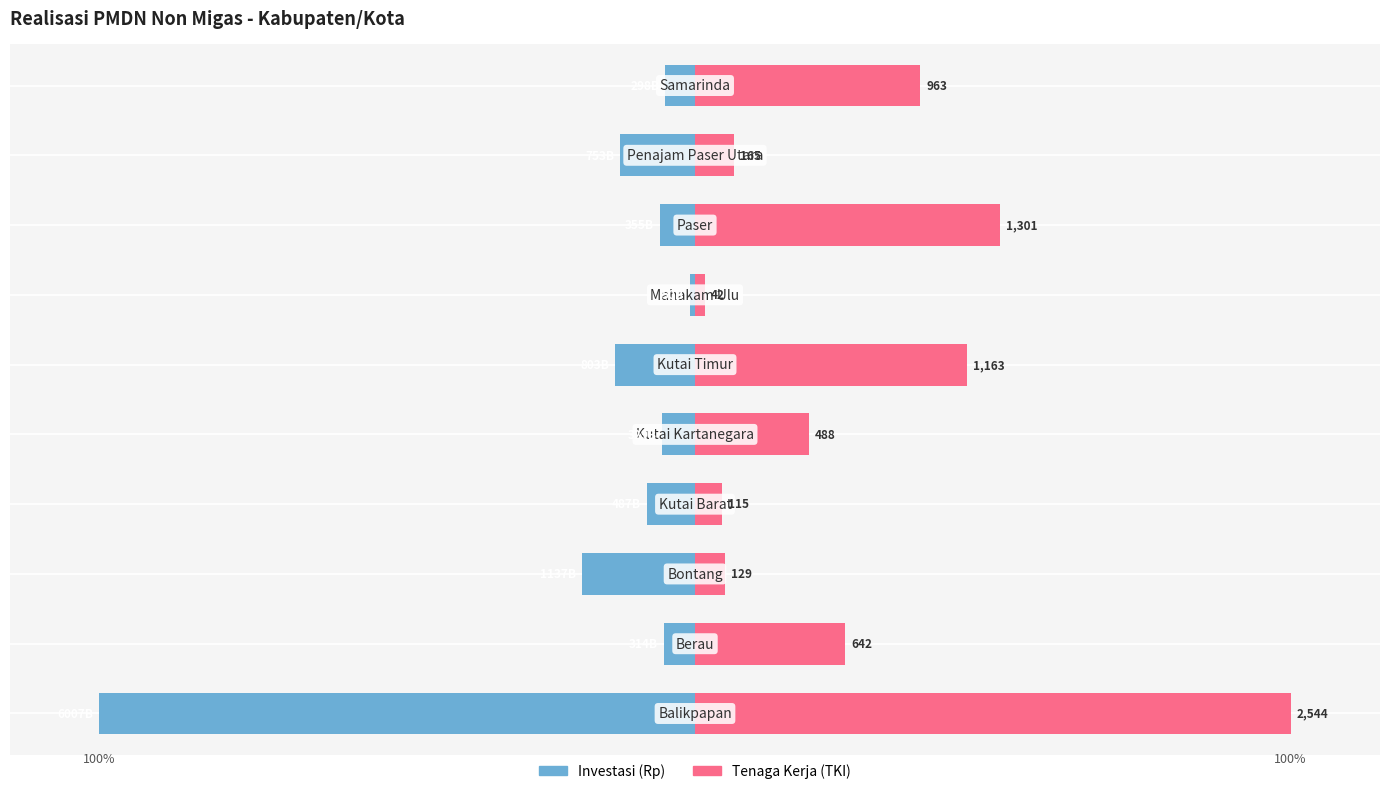

How many distinct data groups are displayed?

2